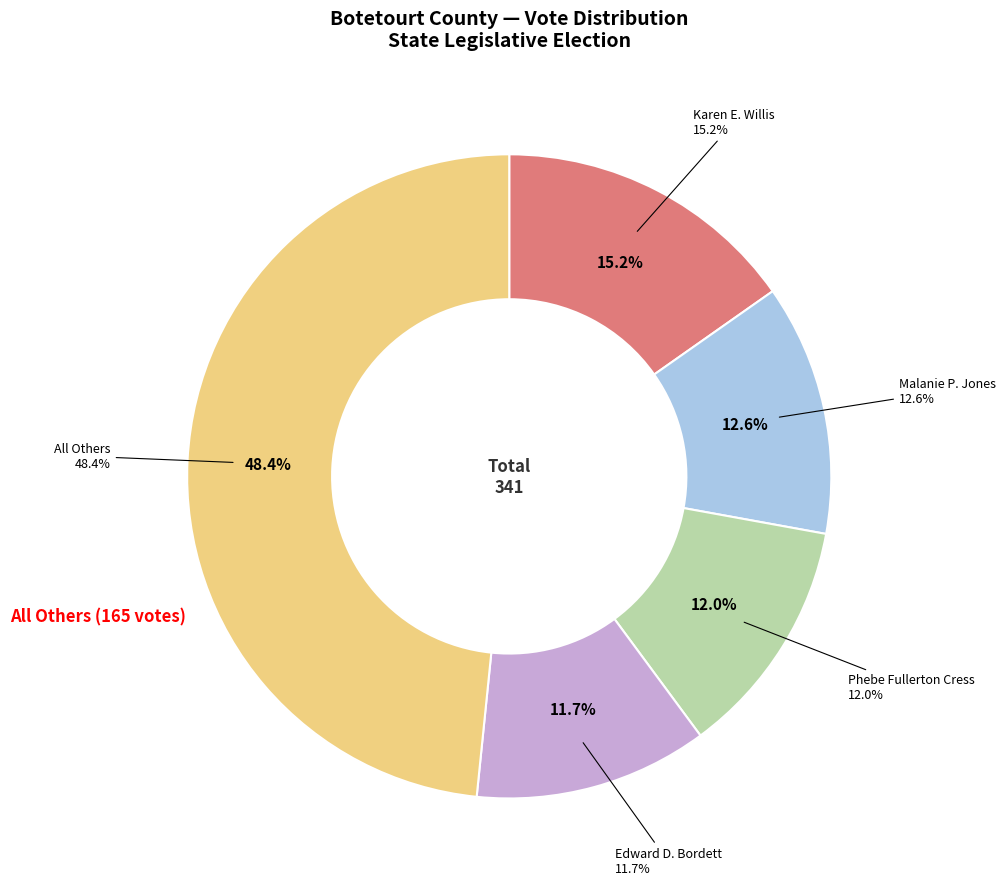

Count the number of slices in the pie.

5